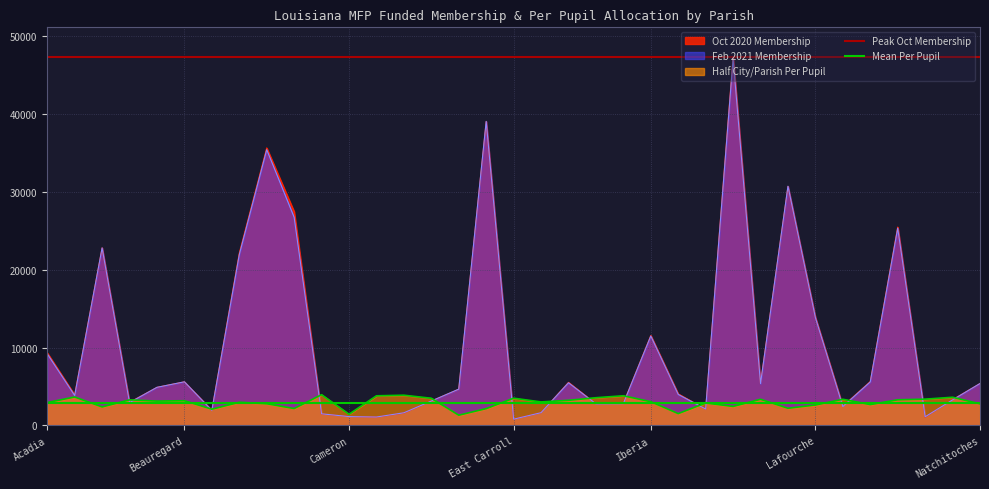

How many lines are shown in the chart?

2